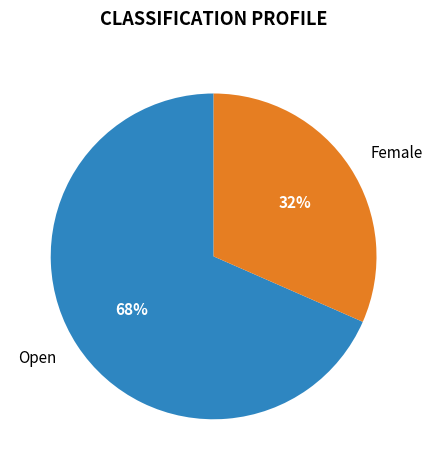

Which slice is the largest?

Open